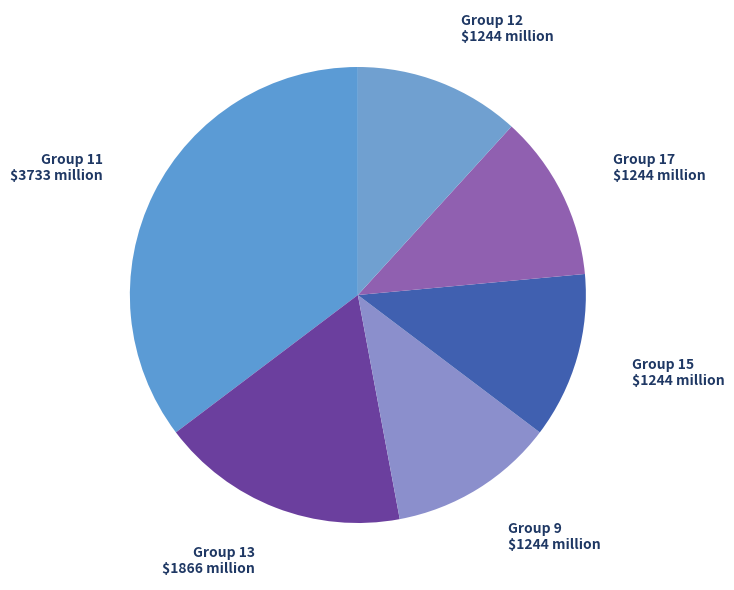

True or false: Group 17 accounts for 12% of the total.

True